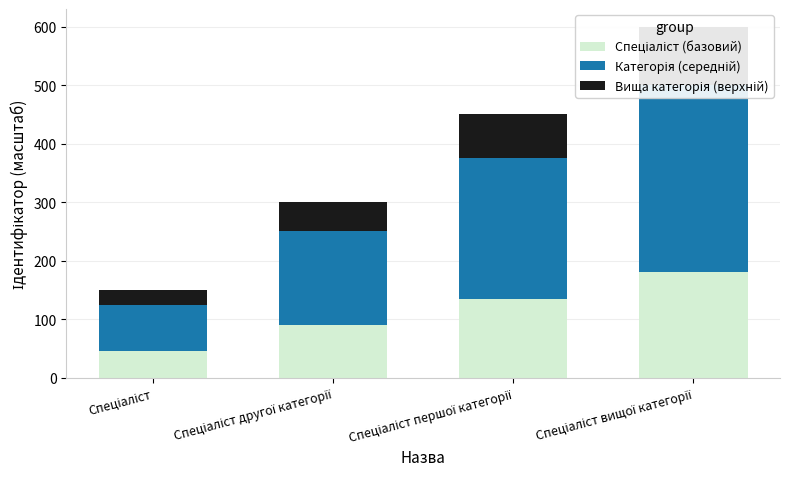

What is the average value of the Вища категорія (верхній) series?

62